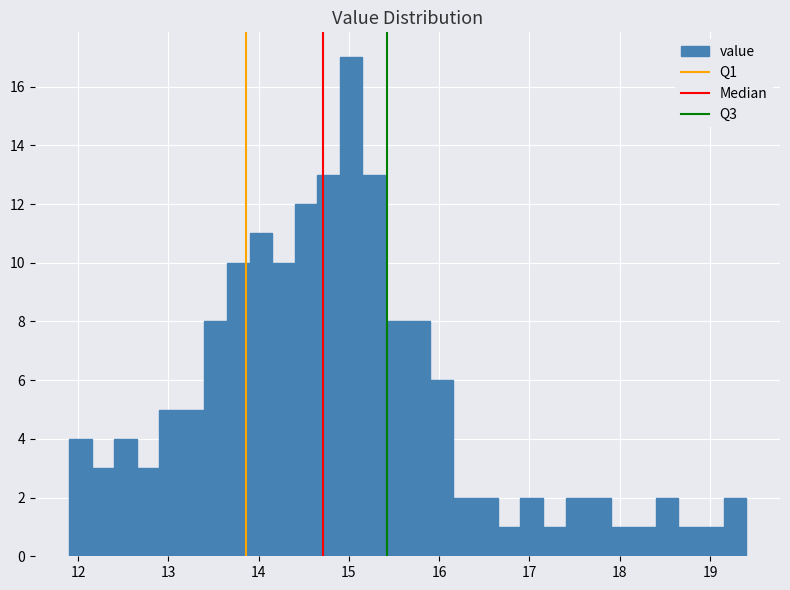

Around what value on the x-axis is the tallest bar? Give the approximate position of its centre, as read against the axis.

15.0